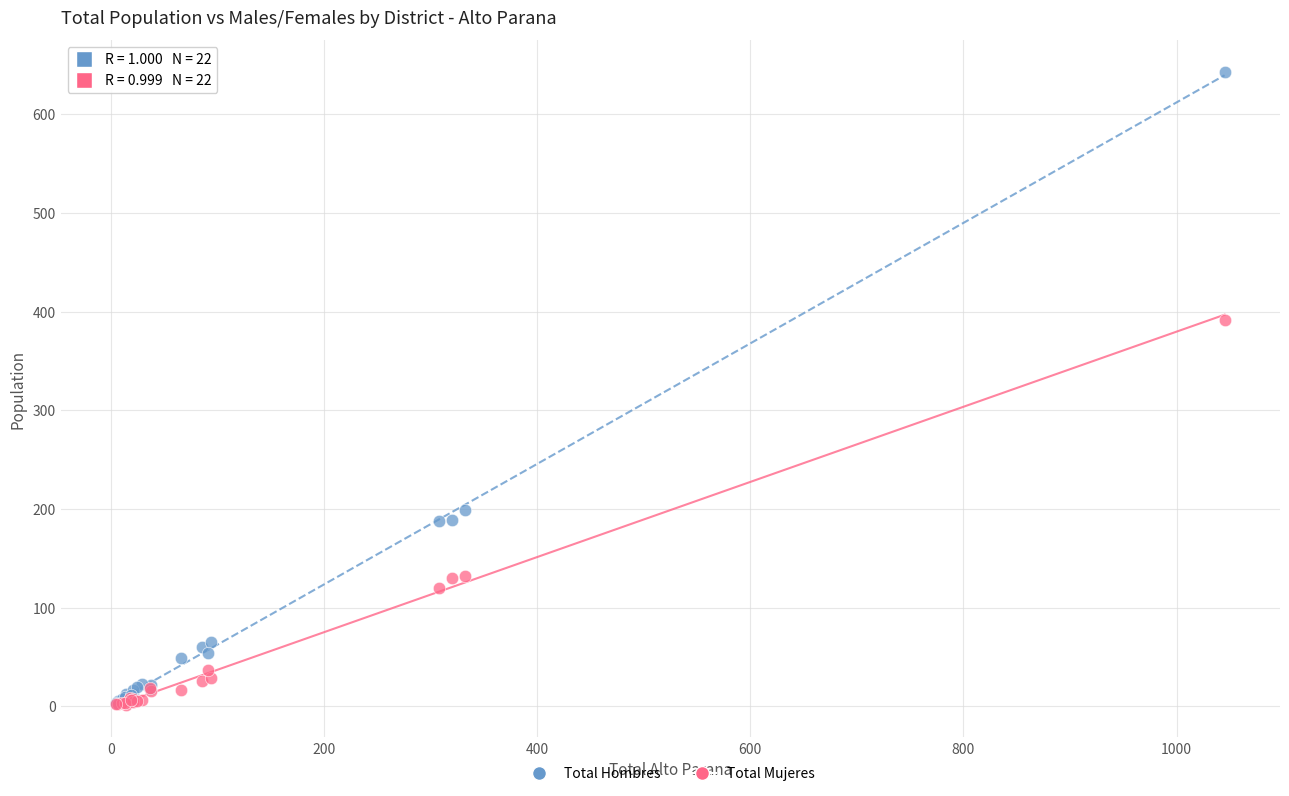

Across all series, what Y value is closest to 322?

392